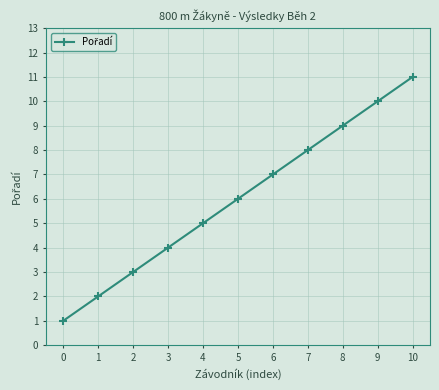

What is the average value?

6